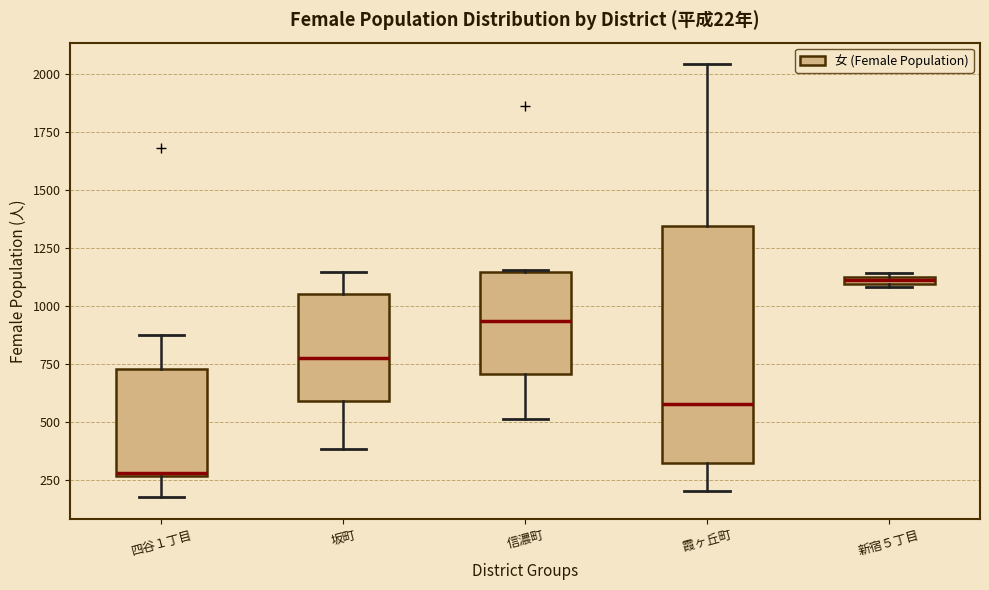

Which box's median line is the lowest?

四谷１丁目